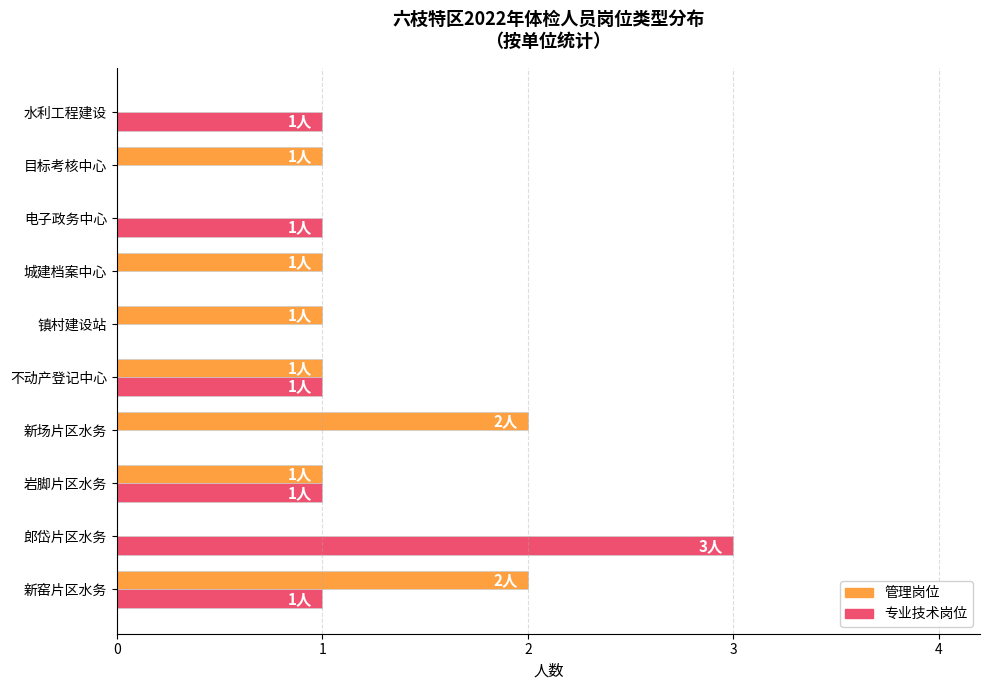

What is the total value across all series at 新窑片区水务?

3